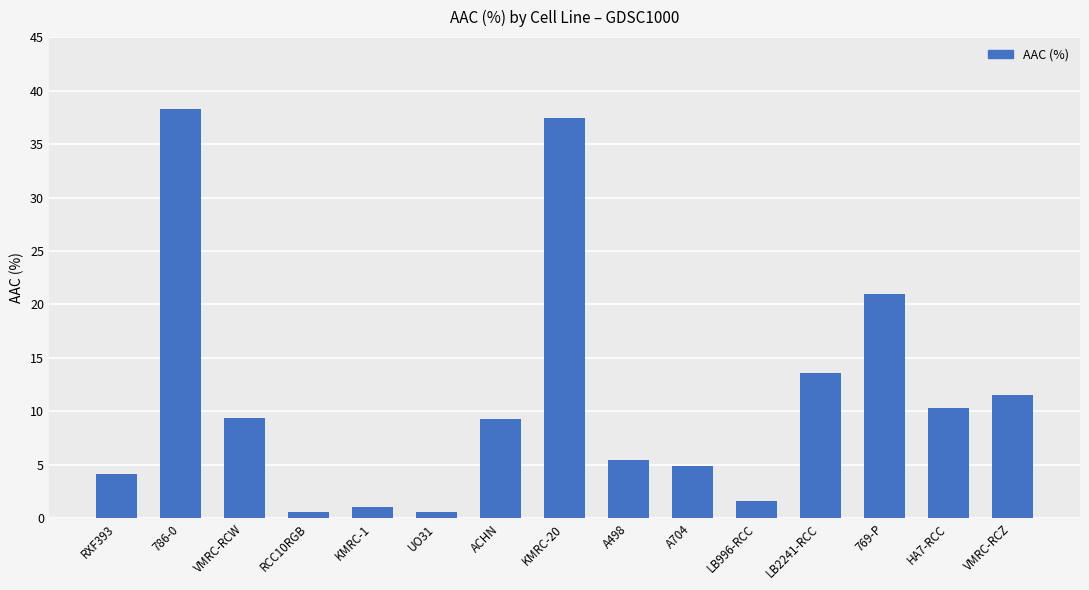

True or false: the data shows 1.9 at A704.

False